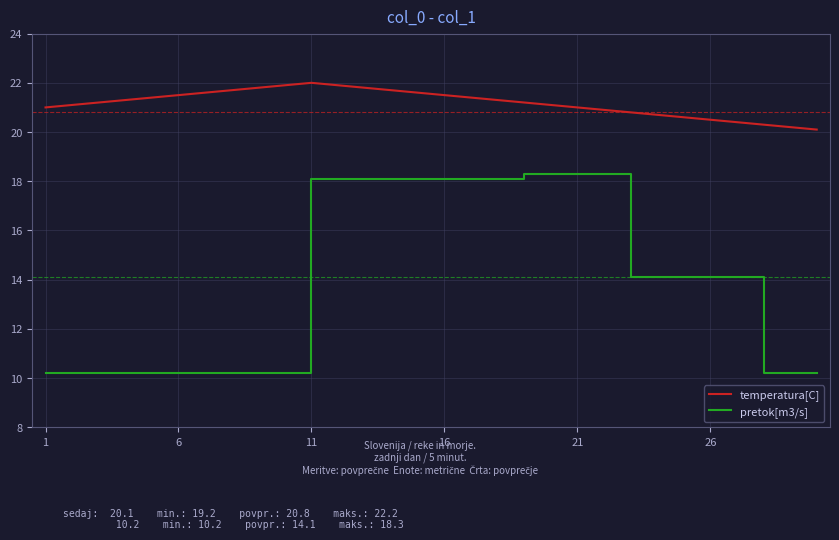

Which series has the largest total across all categories?

temperatura[C]